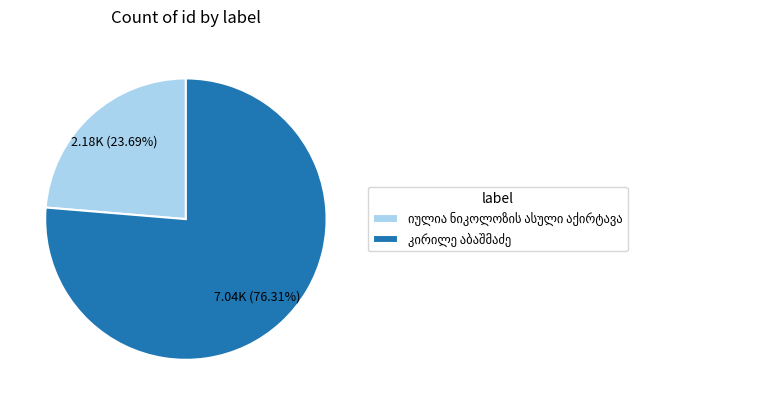

Is there any slice that represents more than half of the pie?

Yes